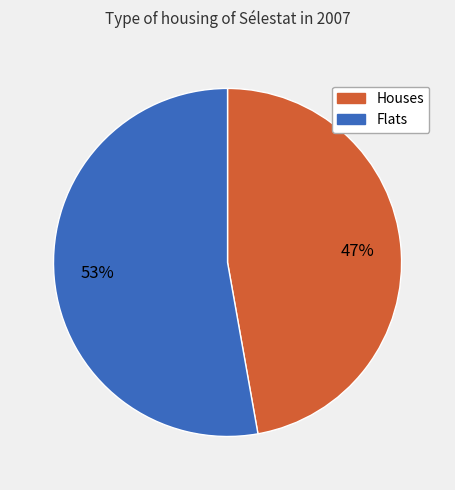

Is there any slice that represents more than half of the pie?

Yes